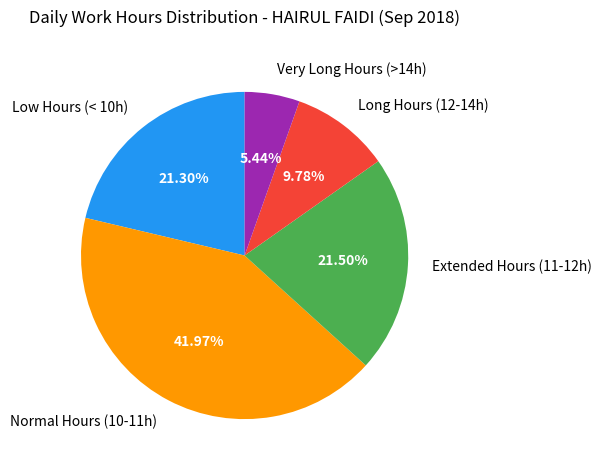

Is Normal Hours (10-11h) the majority of the pie?

No